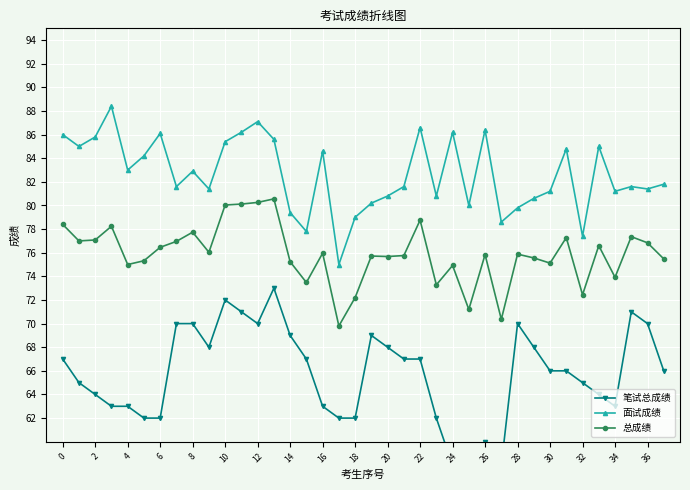

The value of 总成绩 at 10 is 51.3. True or false?

False